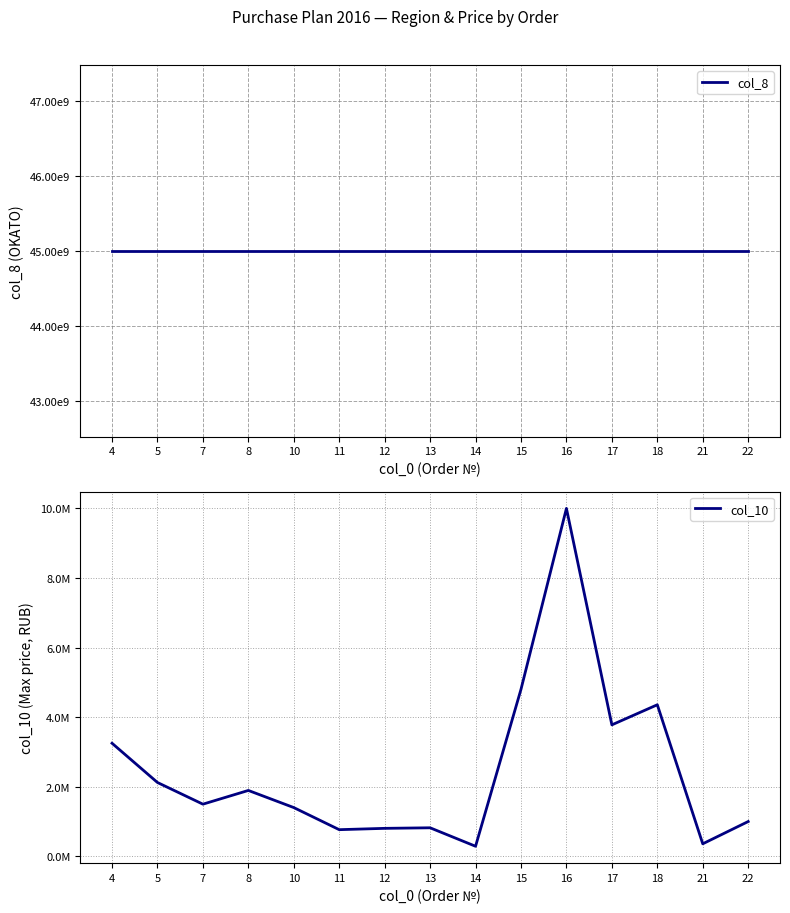

True or false: col_8 and col_10 intersect in this chart.

False